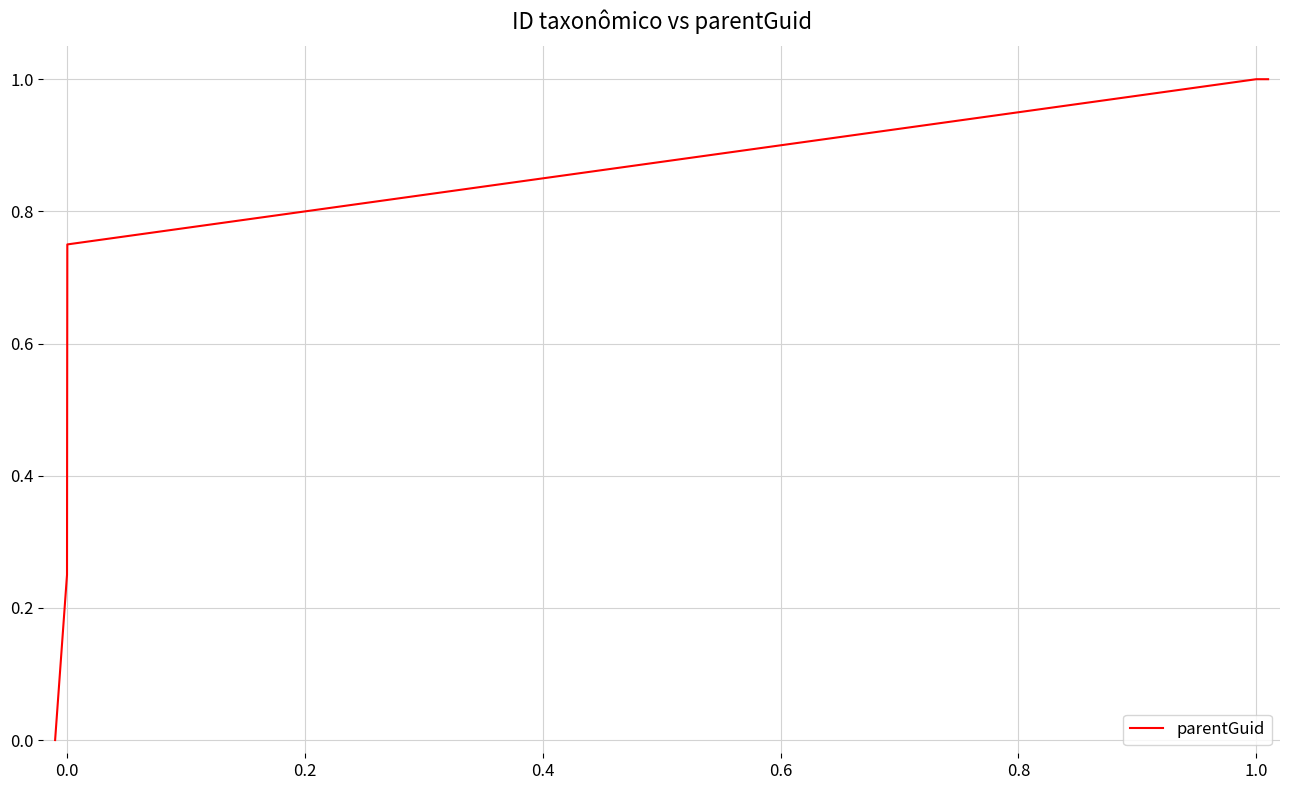

What is the difference between the maximum and minimum values?

1.0